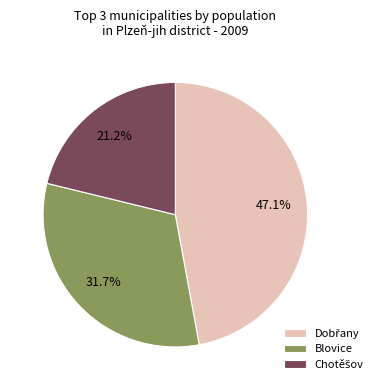

To the nearest percent, what is the difference between the largest and smallest slice percentages?

26%